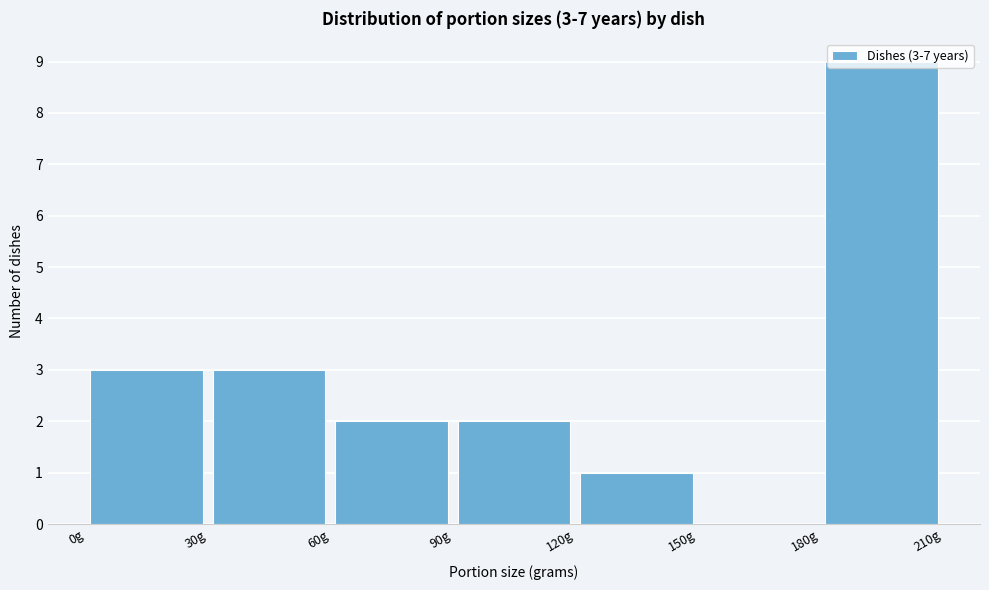

Which range on the x-axis has the tallest bar?

180 to 210